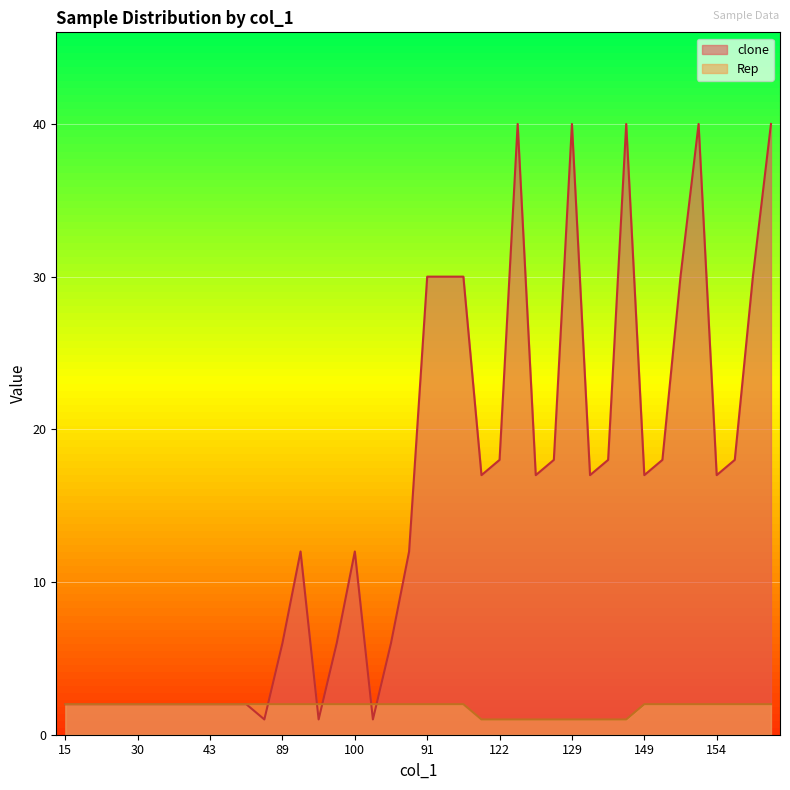

What are all the series names shown in the legend?

clone, Rep